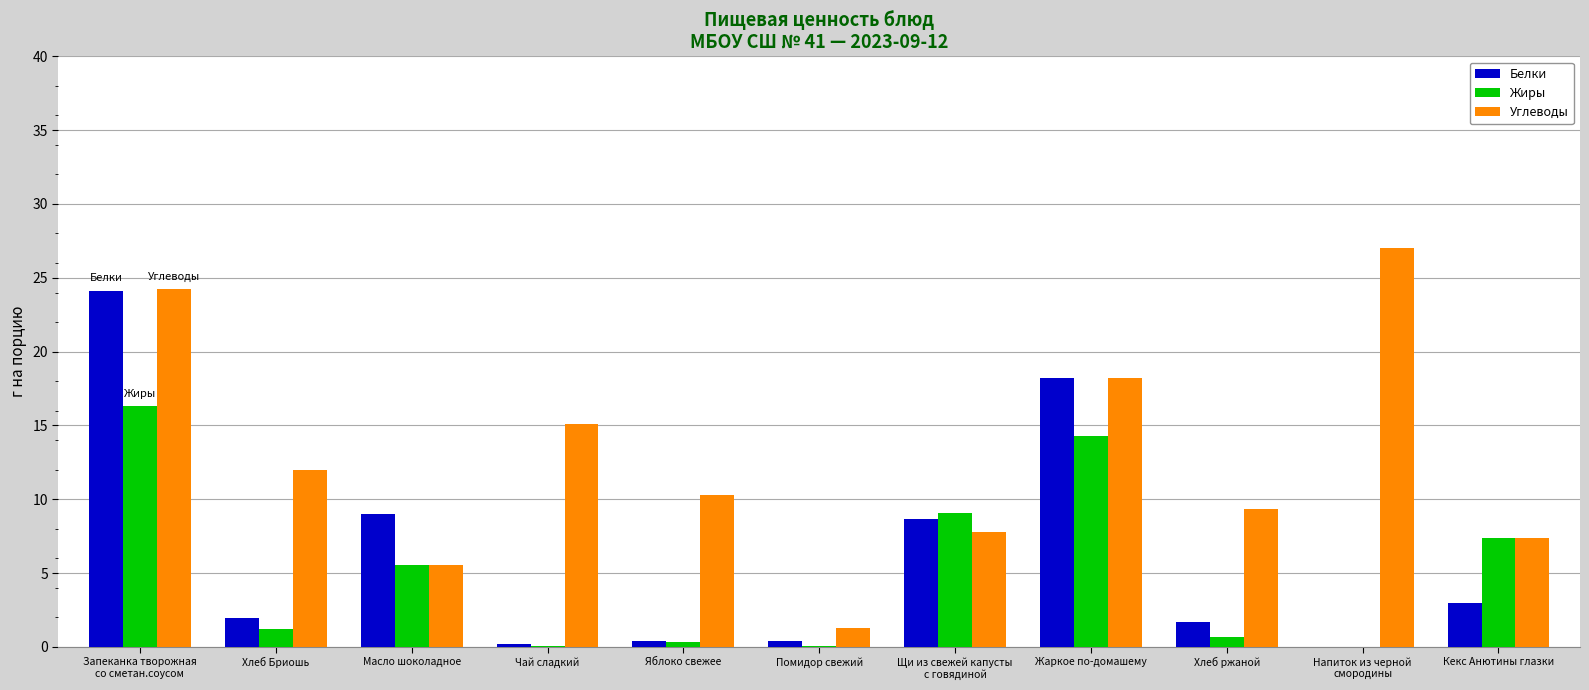

Is the value of Углеводы at Щи из свежей капусты
с говядиной greater than the value of Белки at Масло шоколадное?

No